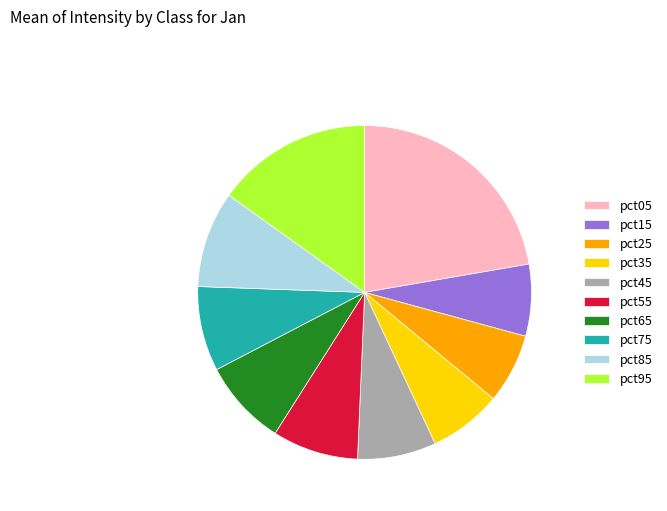

Is the sum of pct65 and pct15 greater than half?

No